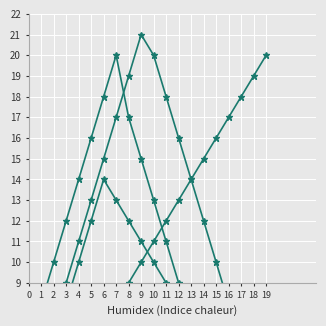

True or false: 经建处 and 社保处 intersect in this chart.

False